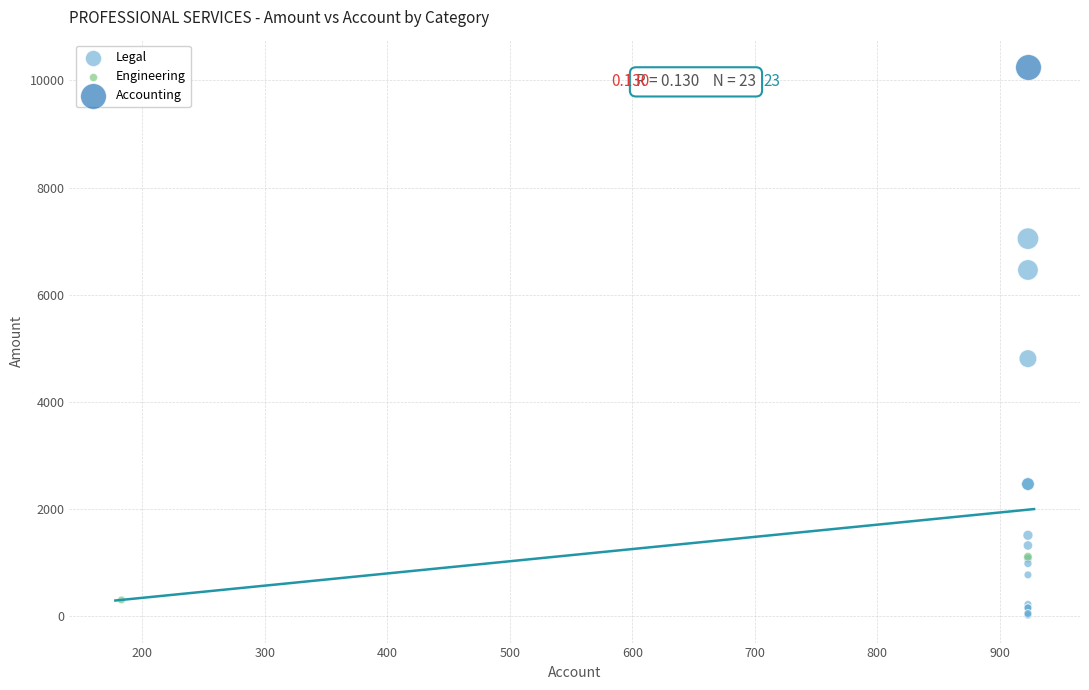

What are all the series names shown in the legend?

Accounting, Legal, Engineering